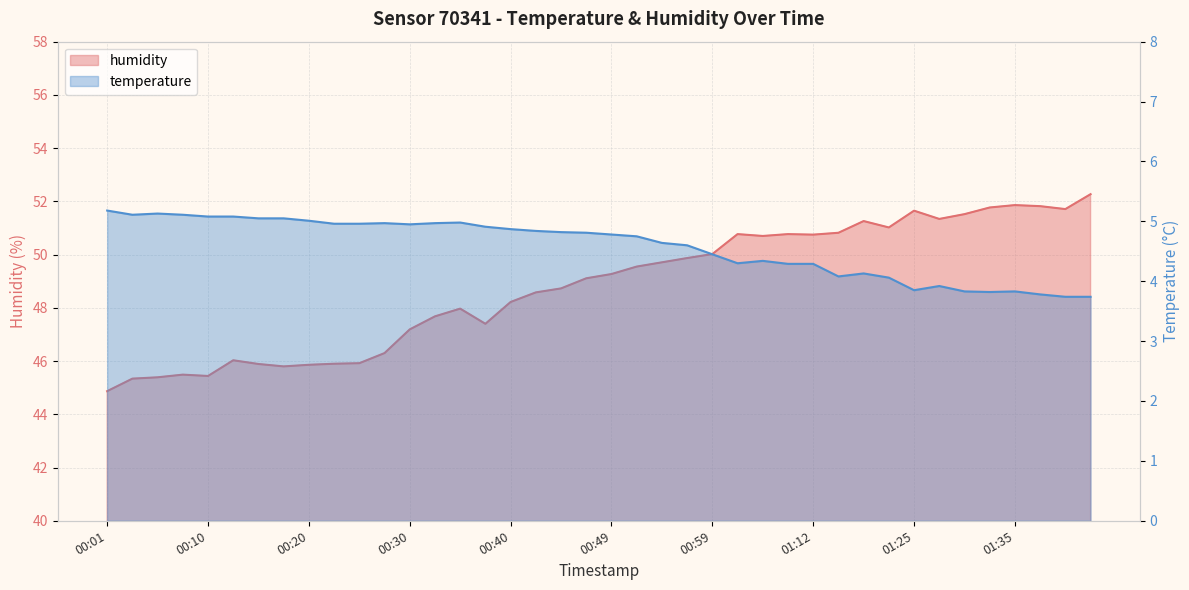

Where is the first local minimum for humidity?

00:10